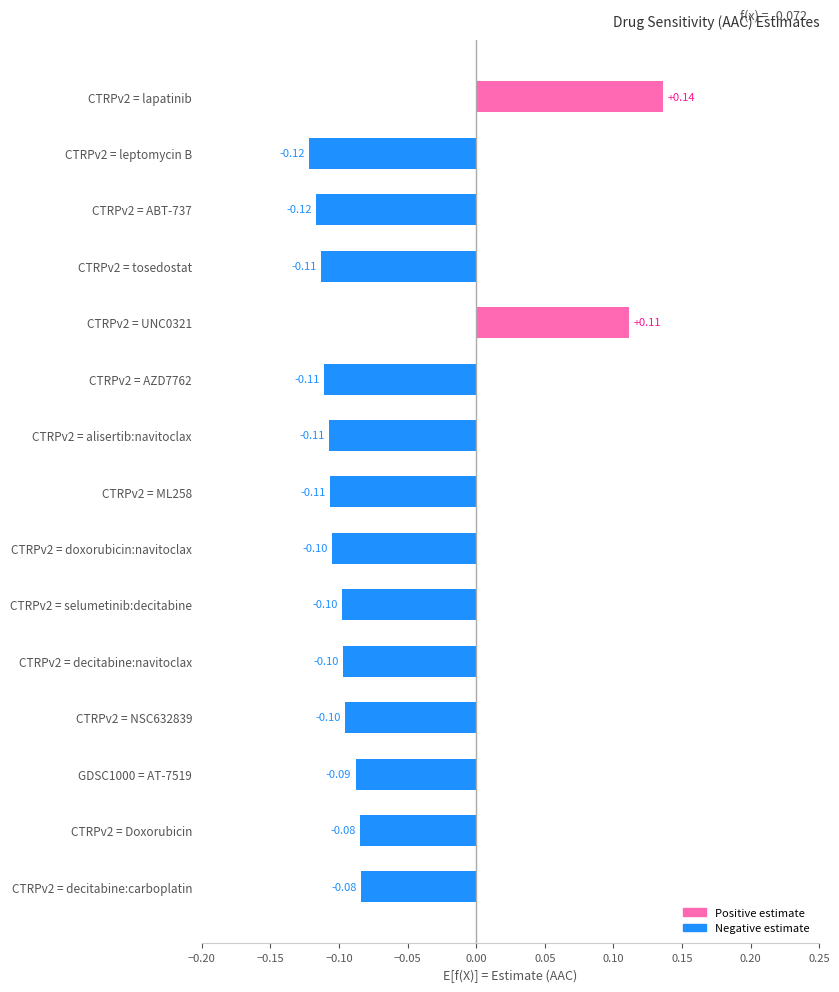

Which has a higher value, CTRPv2 = ABT-737 or CTRPv2 = tosedostat?

CTRPv2 = tosedostat